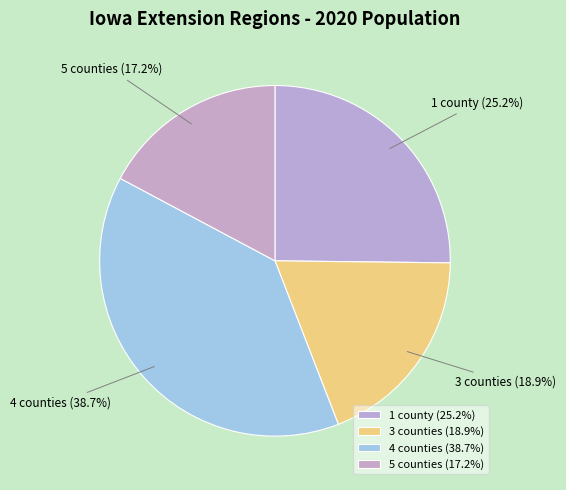

Which has a higher value, 5 counties or 1 county?

1 county